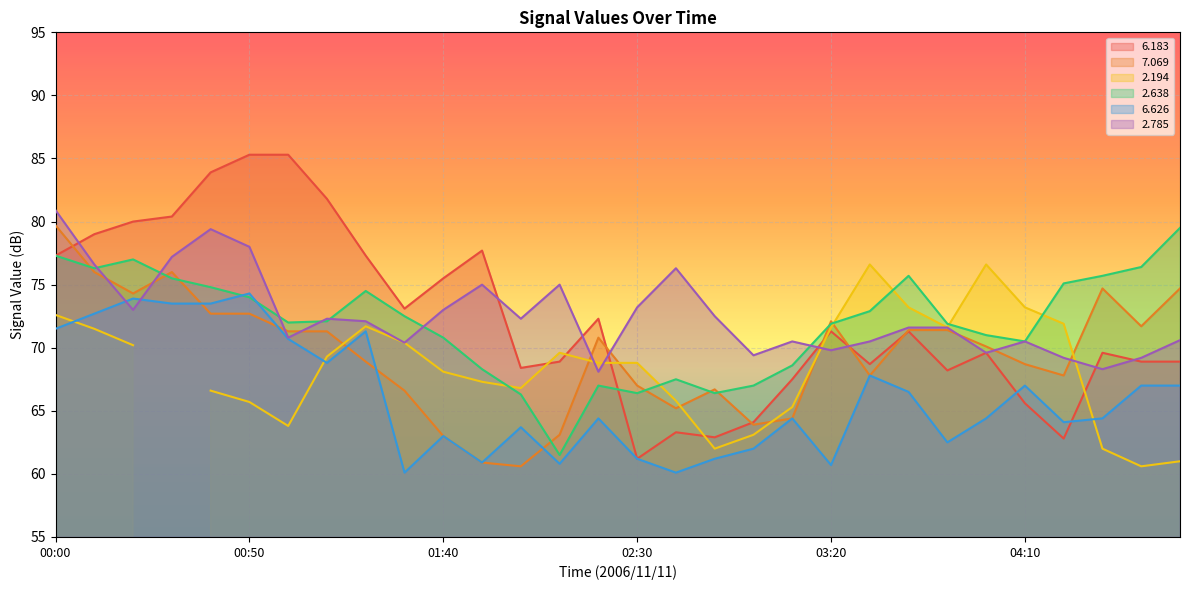

What is the greatest value displayed?

85.3